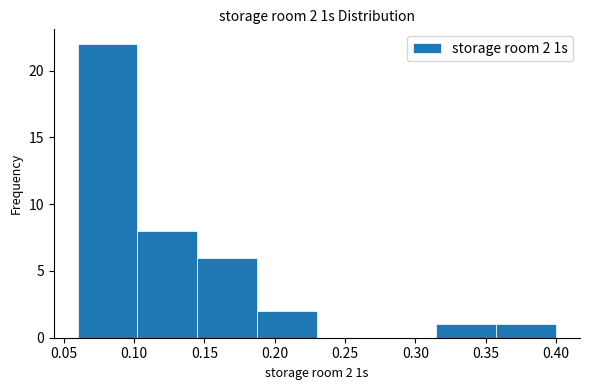

Which range on the x-axis has the tallest bar?

0.060 to 0.105